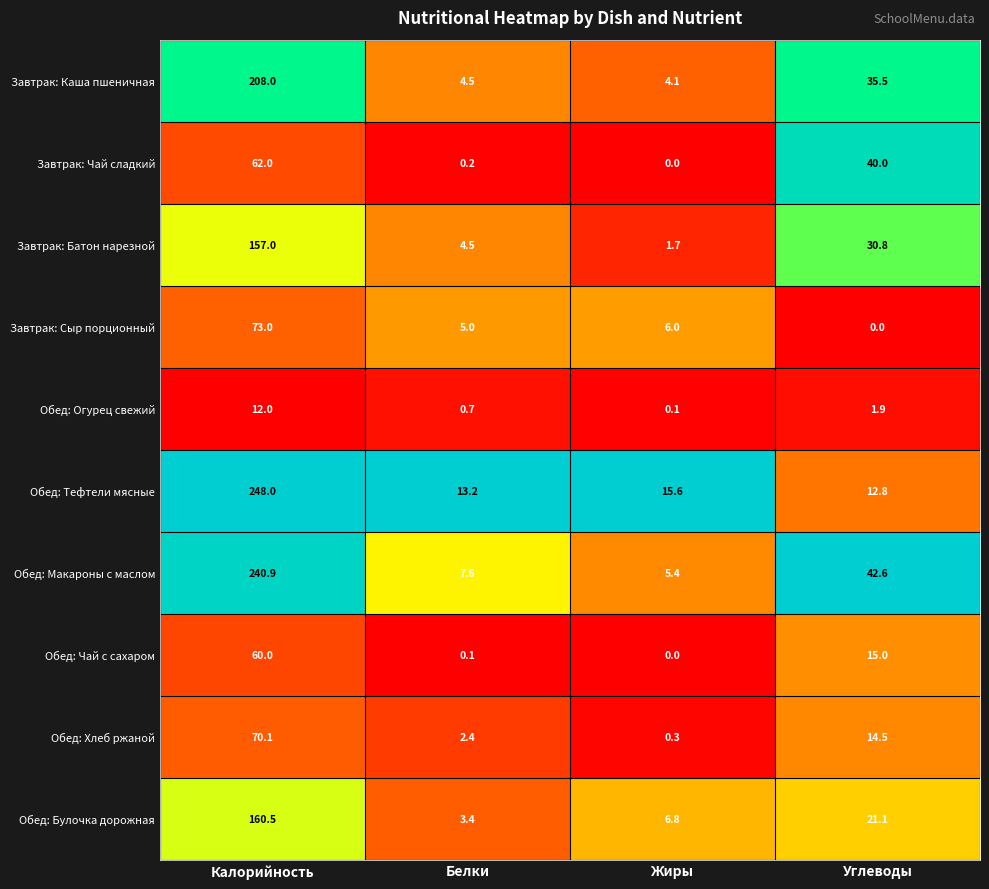

How many series are shown in this chart?

10